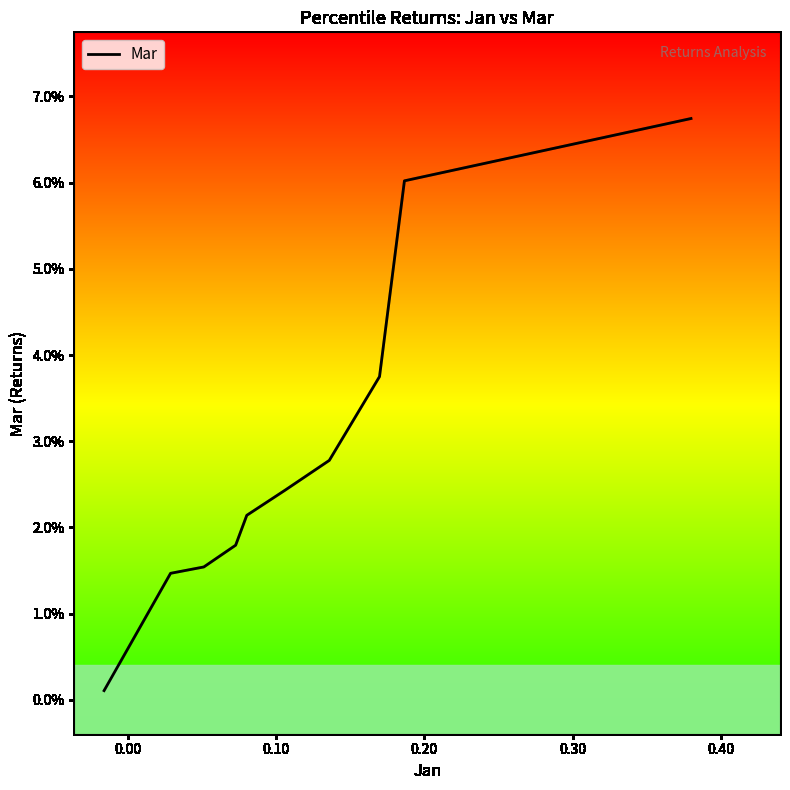

Does the chart display data point markers on the line(s)?

No